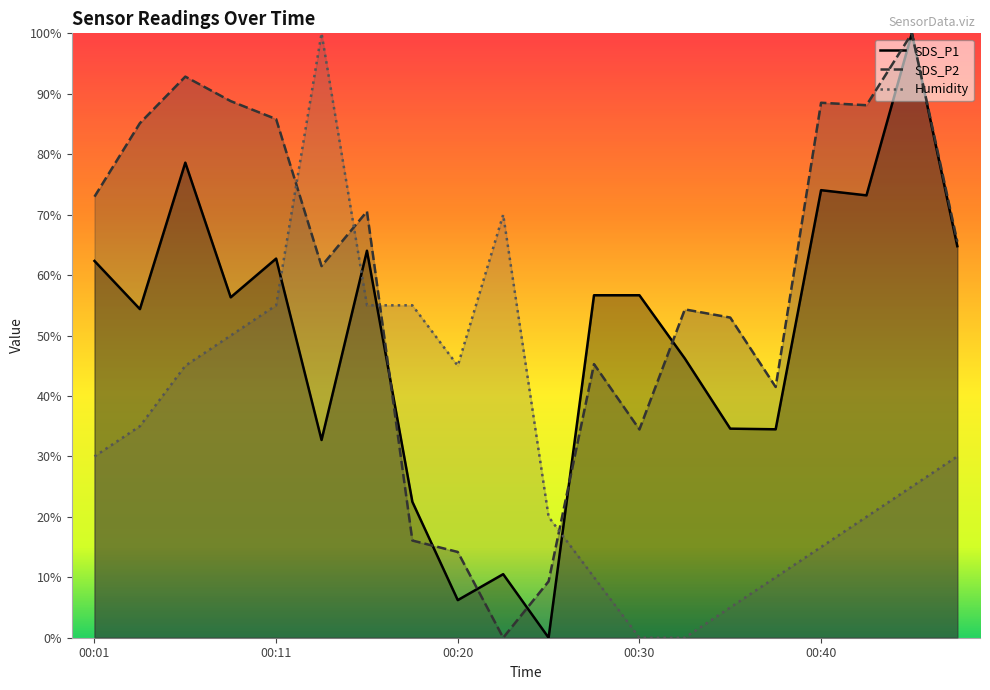

True or false: Humidity has a value of 0.2 at 00:13.

False